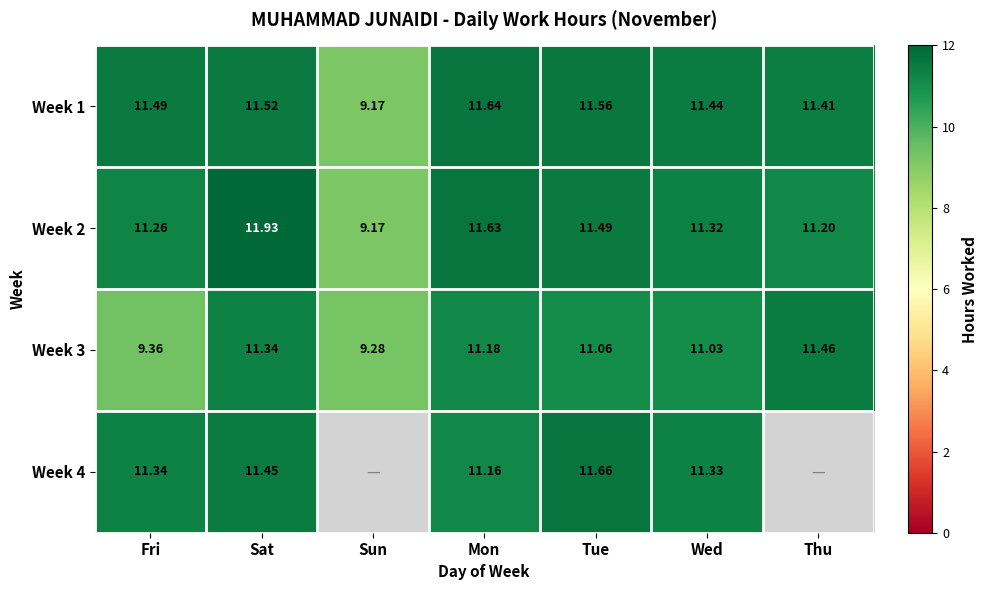

Which category has the lowest value in the Week 3 series?

Sun